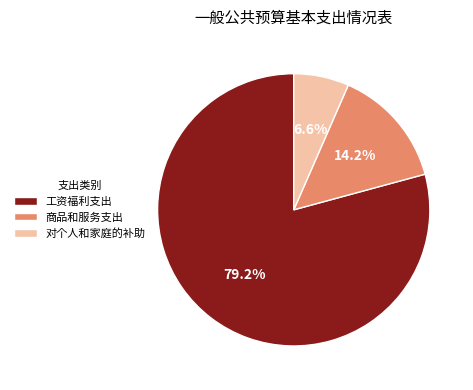

The 对个人和家庭的补助 slice represents 1% of the pie. True or false?

False